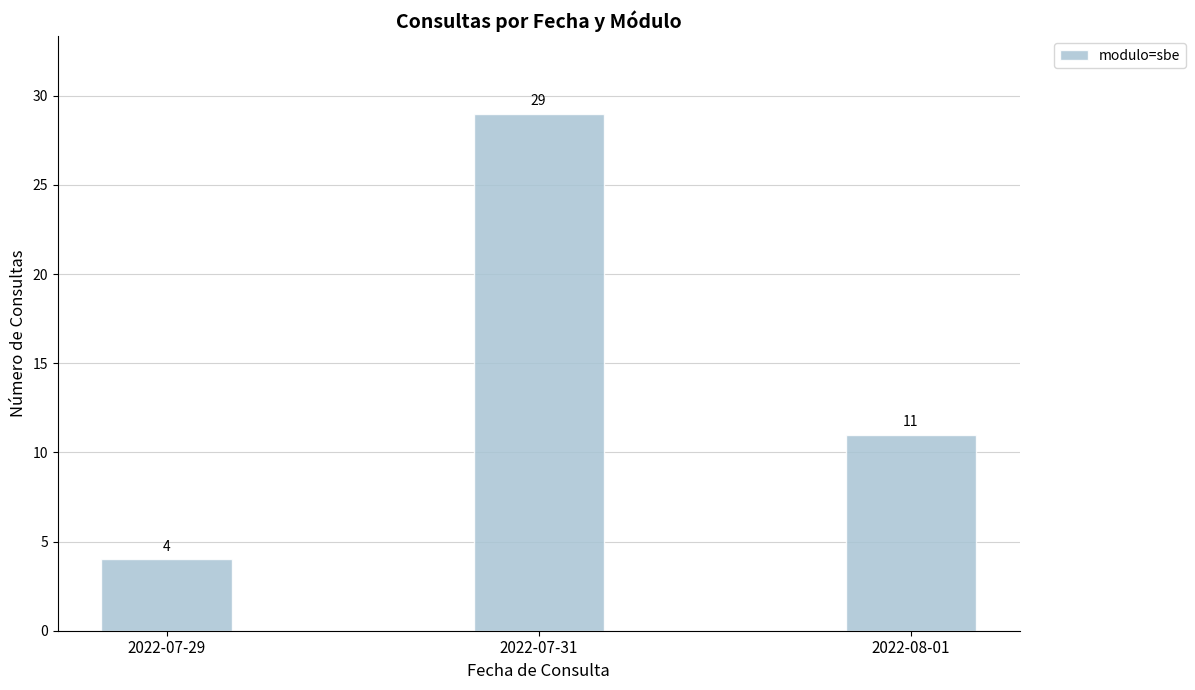

How many bars are there in total?

3